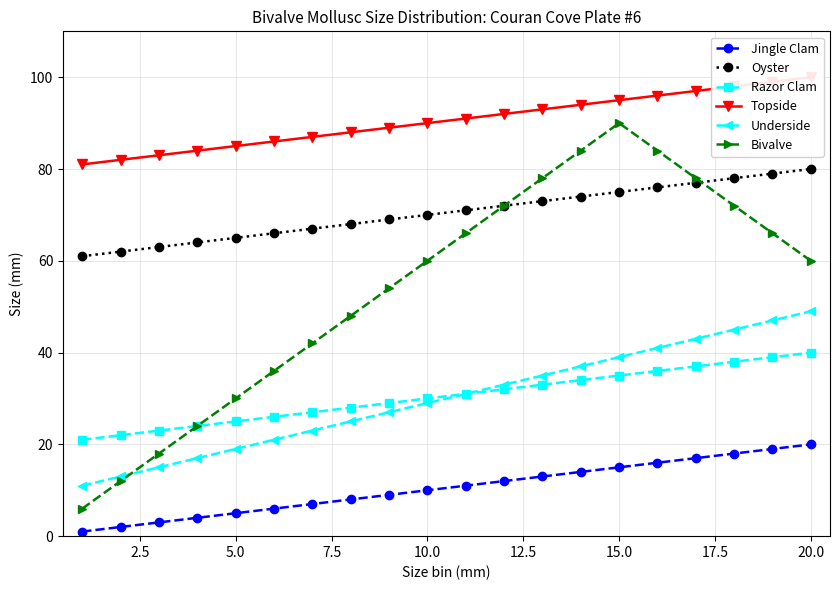

What is the maximum value for Jingle Clam?

20